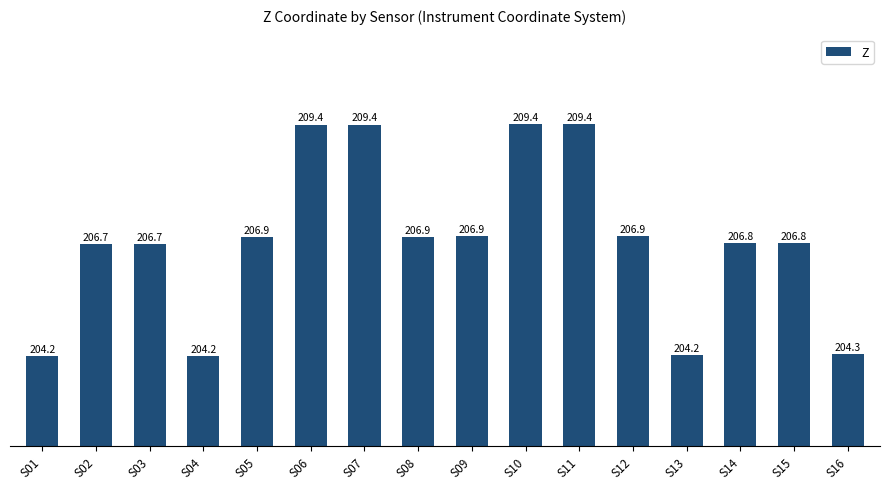

How many data points does each series have?

16